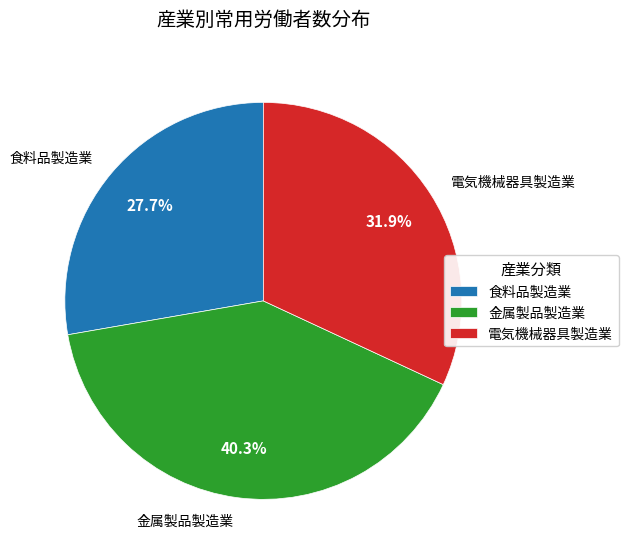

How many slices are in this pie chart?

3